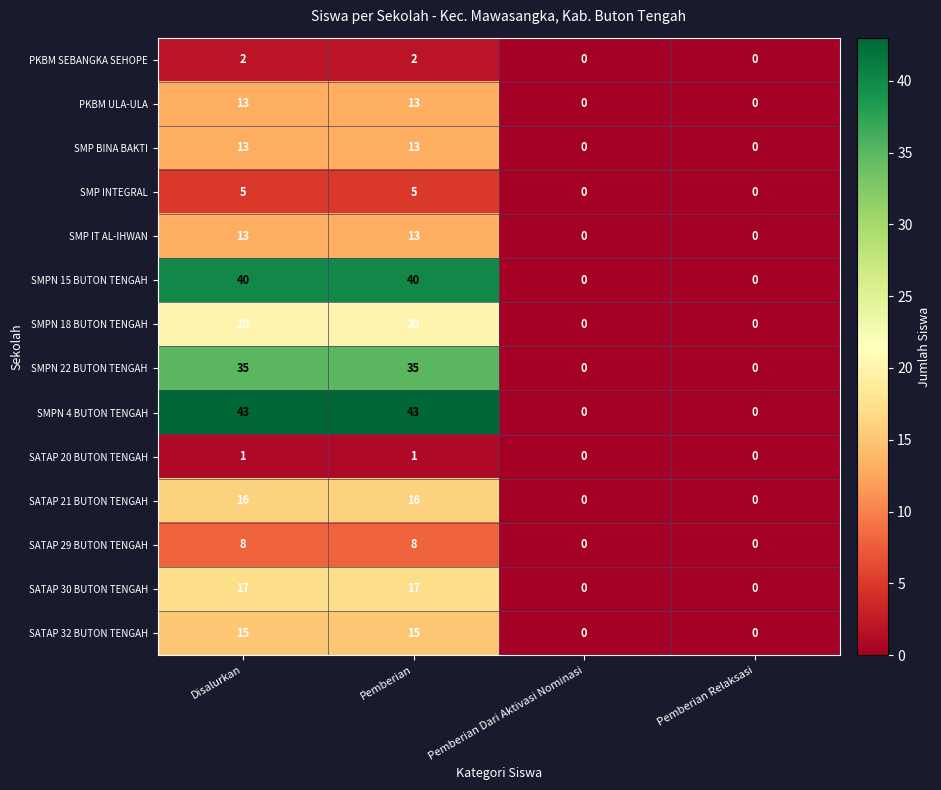

Is the value of SMPN 15 BUTON TENGAH at Disalurkan greater than the value of SATAP 32 BUTON TENGAH at Pemberian Relaksasi?

Yes